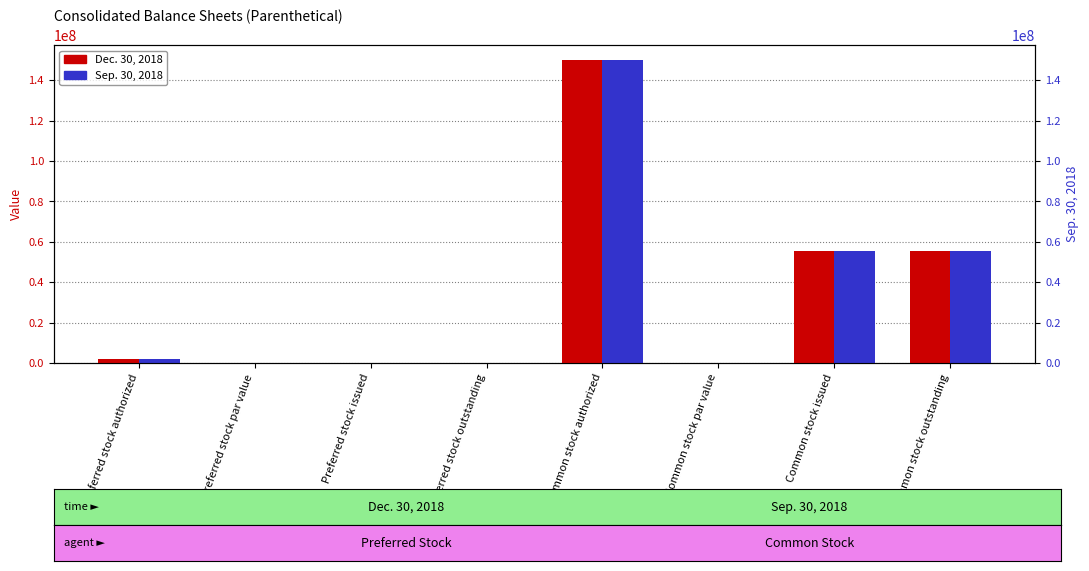

Rank the series by their average value, from highest to lowest.

Sep. 30, 2018, Dec. 30, 2018